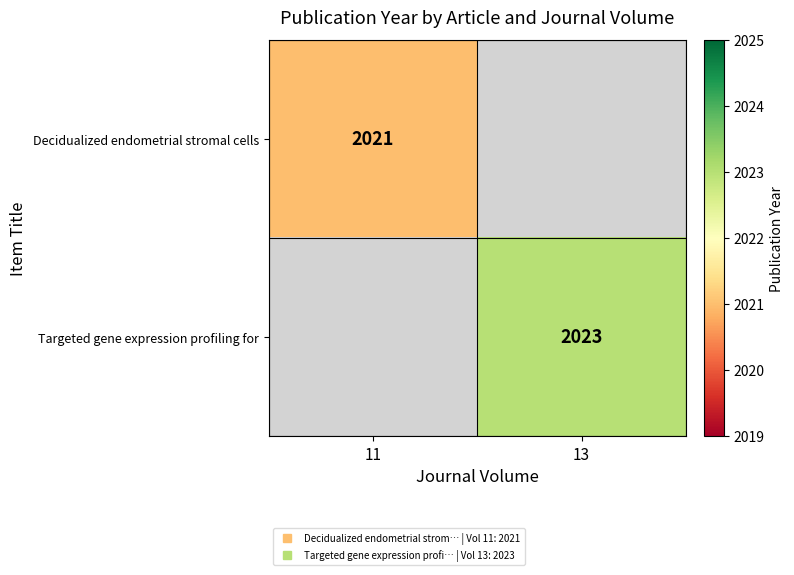

Rank the series by their maximum value, from lowest to highest.

Decidualized endometrial stromal cells, Targeted gene expression profiling for